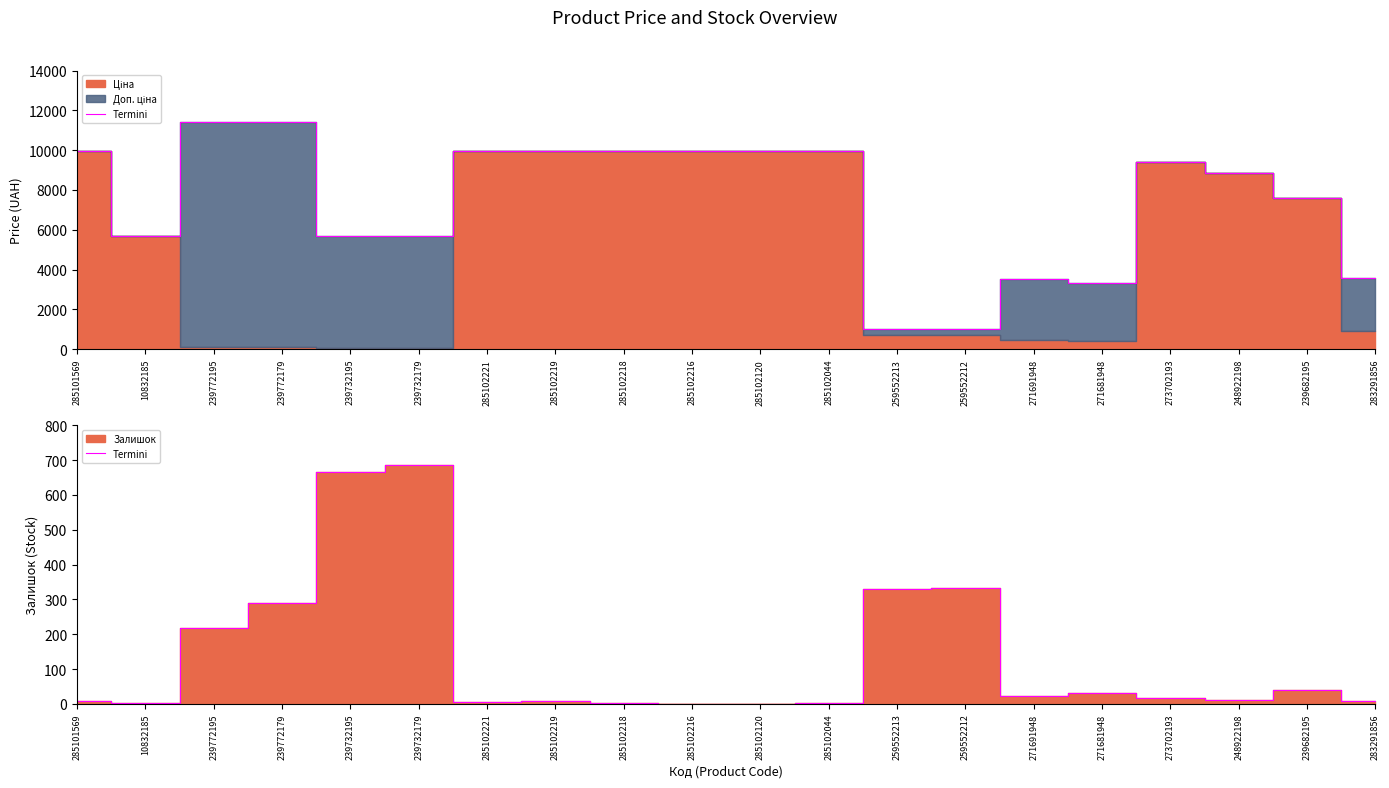

List the labels in order of value, smallest first.

285102216, 285102120, 285102044, 10832185, 285102218, 285102221, 285101569, 283291856, 285102219, 248922198, 273702193, 271691948, 271681948, 239682195, 239772195, 239772179, 259552213, 259552212, 239732195, 239732179